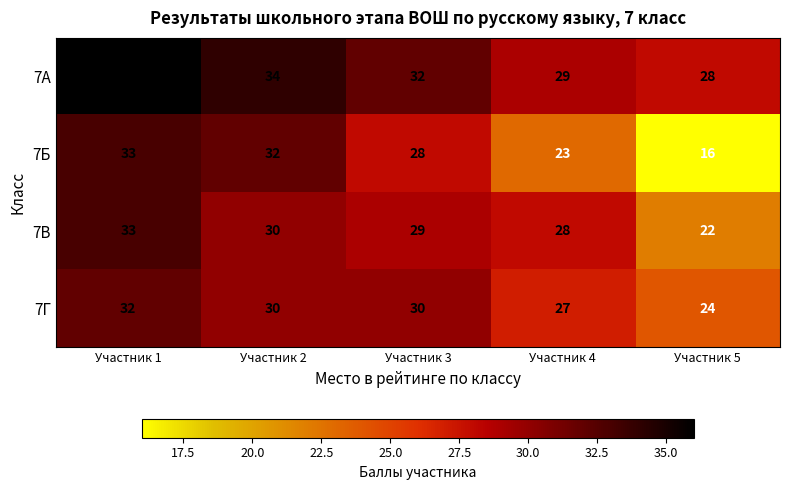

Read the 7В value at Участник 2, to the nearest 5.

30